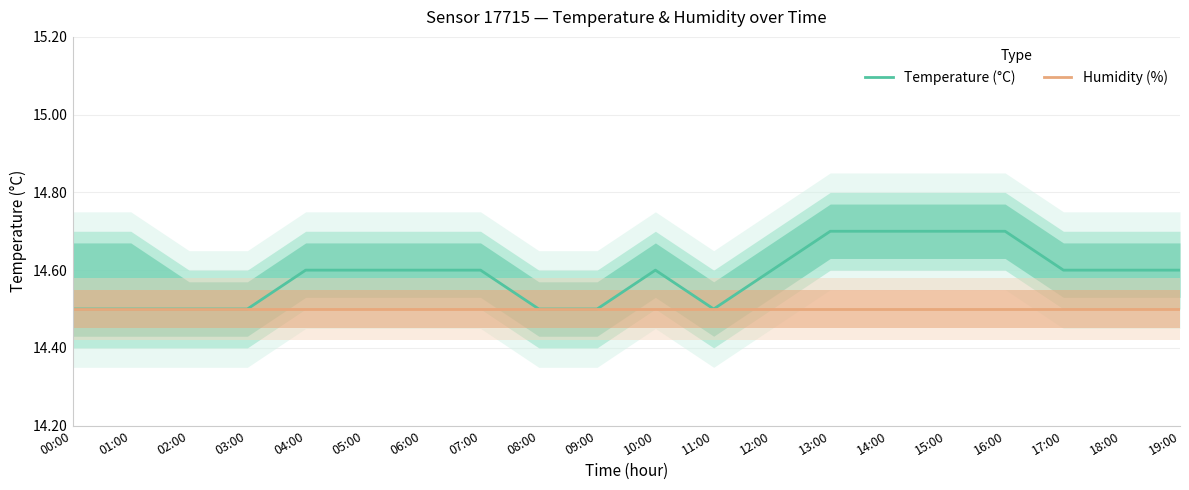

Where is Temperature (°C) nearest to the value 14?

00:00